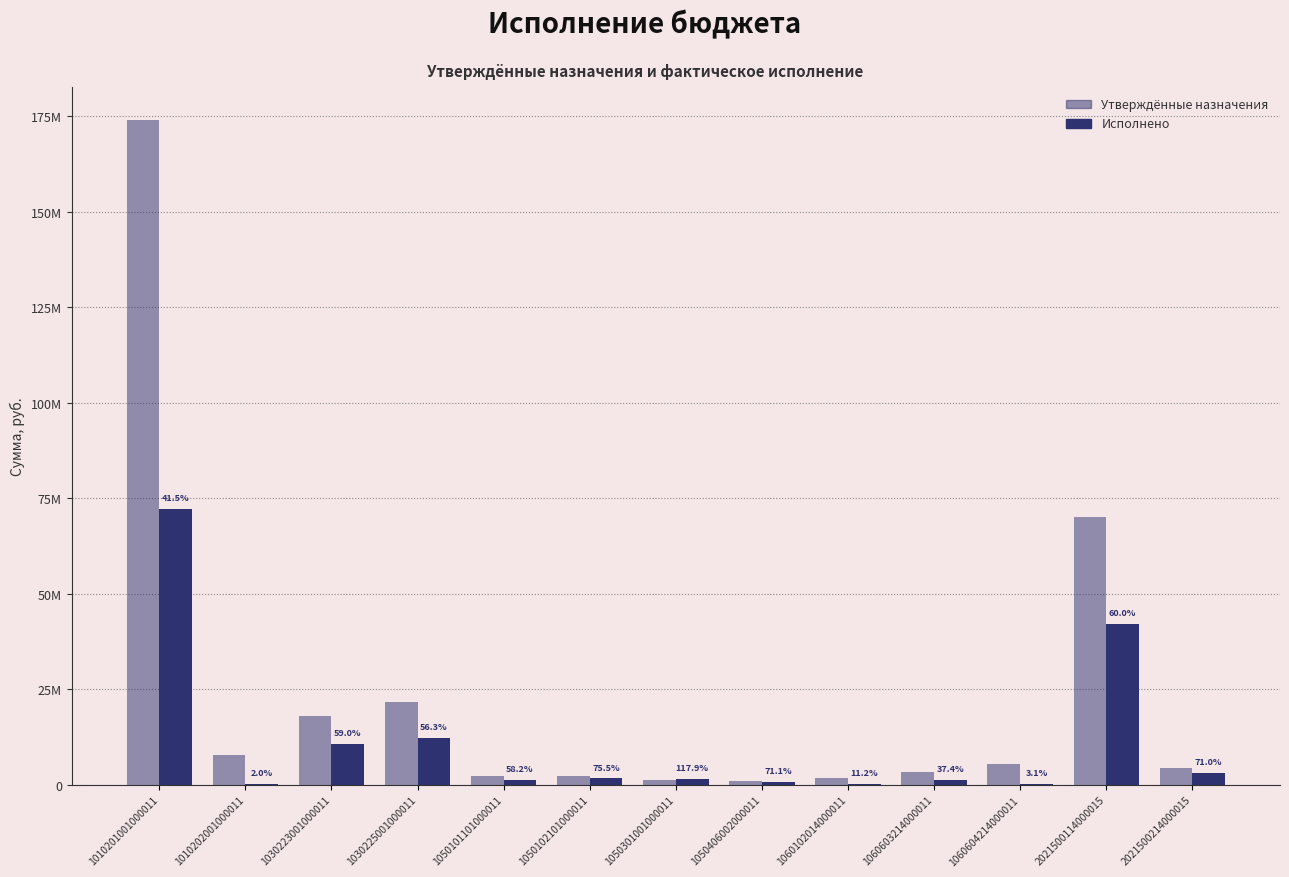

Are the bars grouped side by side (vs. stacked)?

Yes